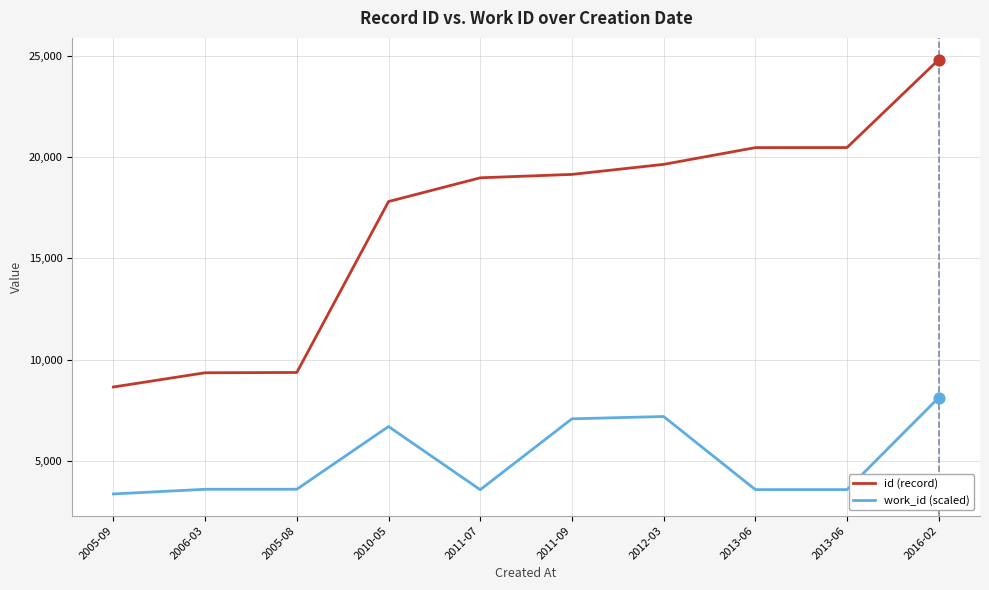

What are all the series names shown in the legend?

id (record), work_id (scaled)